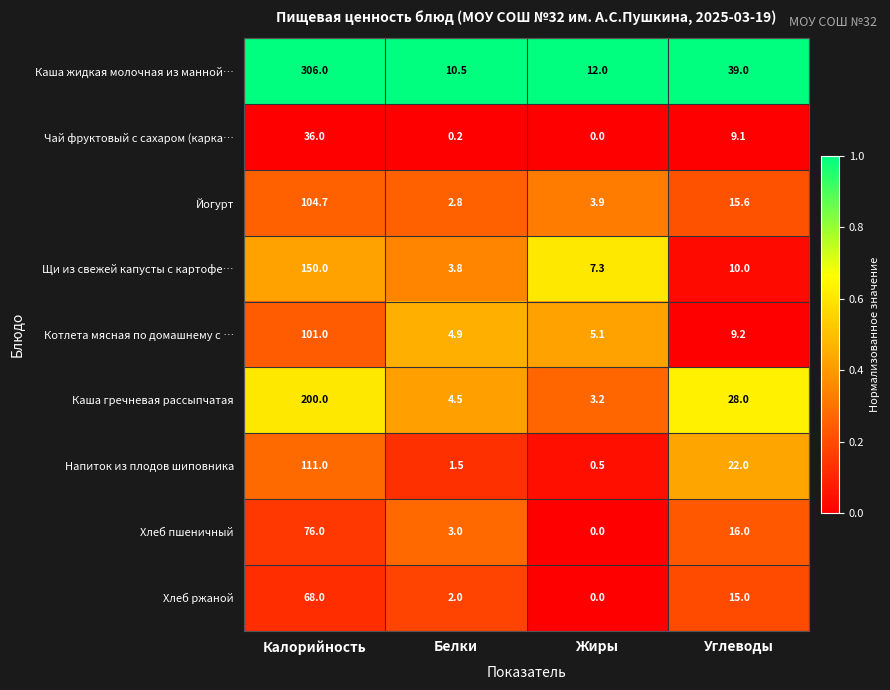

At which category does the chart reach its peak across all series?

Калорийность